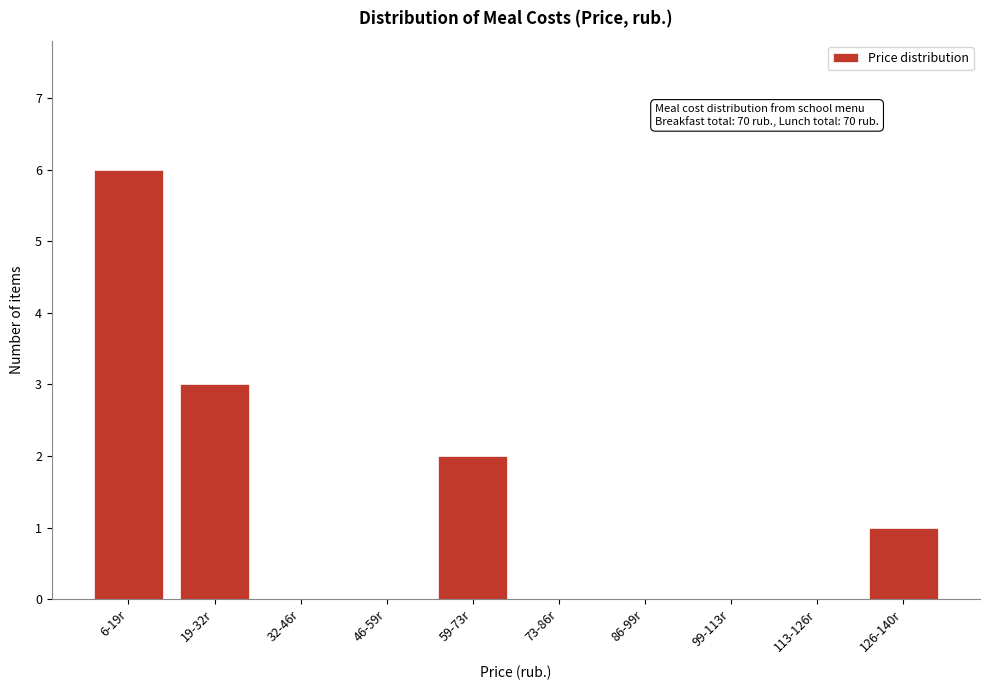

Reading right to left, list all the values displayed in this chart.

126-140r=1	113-126r=0	99-113r=0	86-99r=0	73-86r=0	59-73r=2	46-59r=0	32-46r=0	19-32r=3	6-19r=6